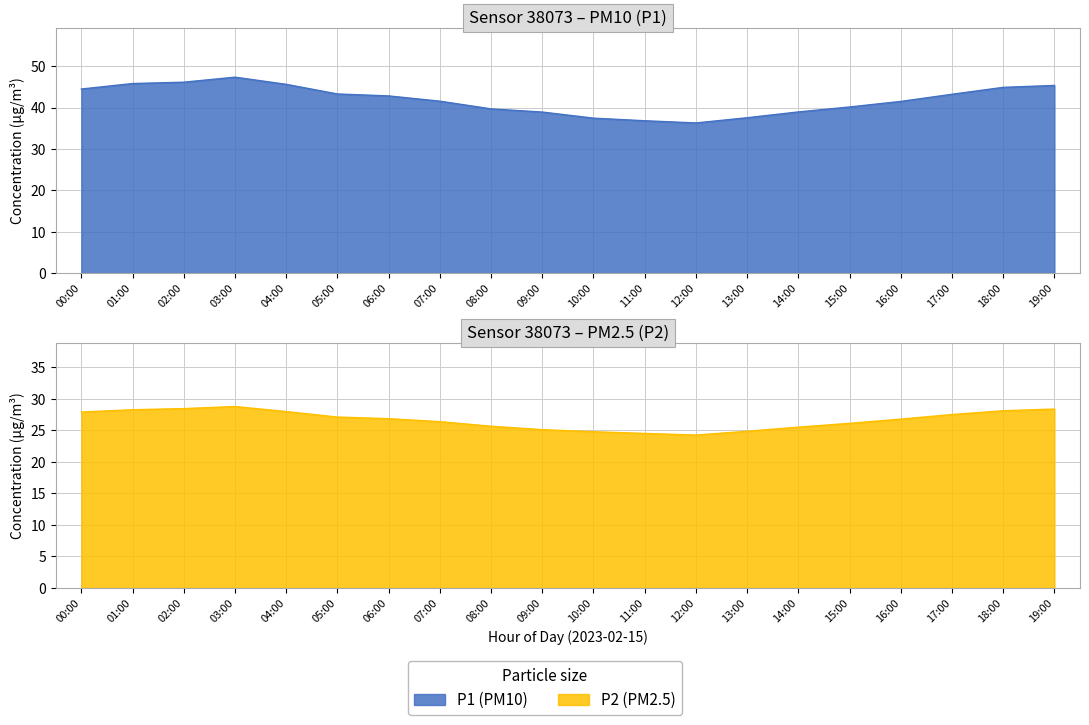

Does the chart display data point markers on the line(s)?

No